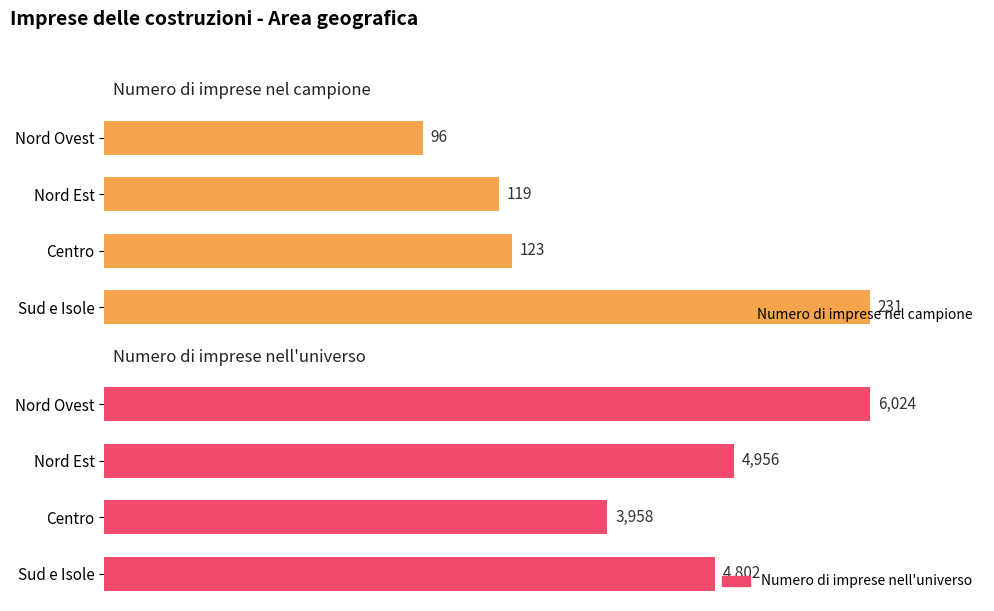

At how many categories does at least one series exceed 3457?

4